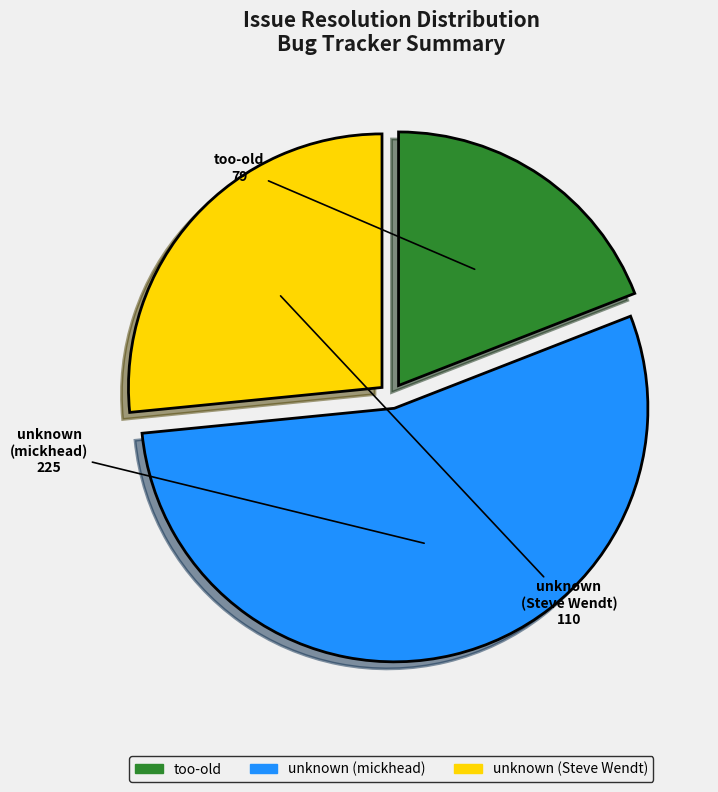

Which slice is the largest?

unknown (mickhead)